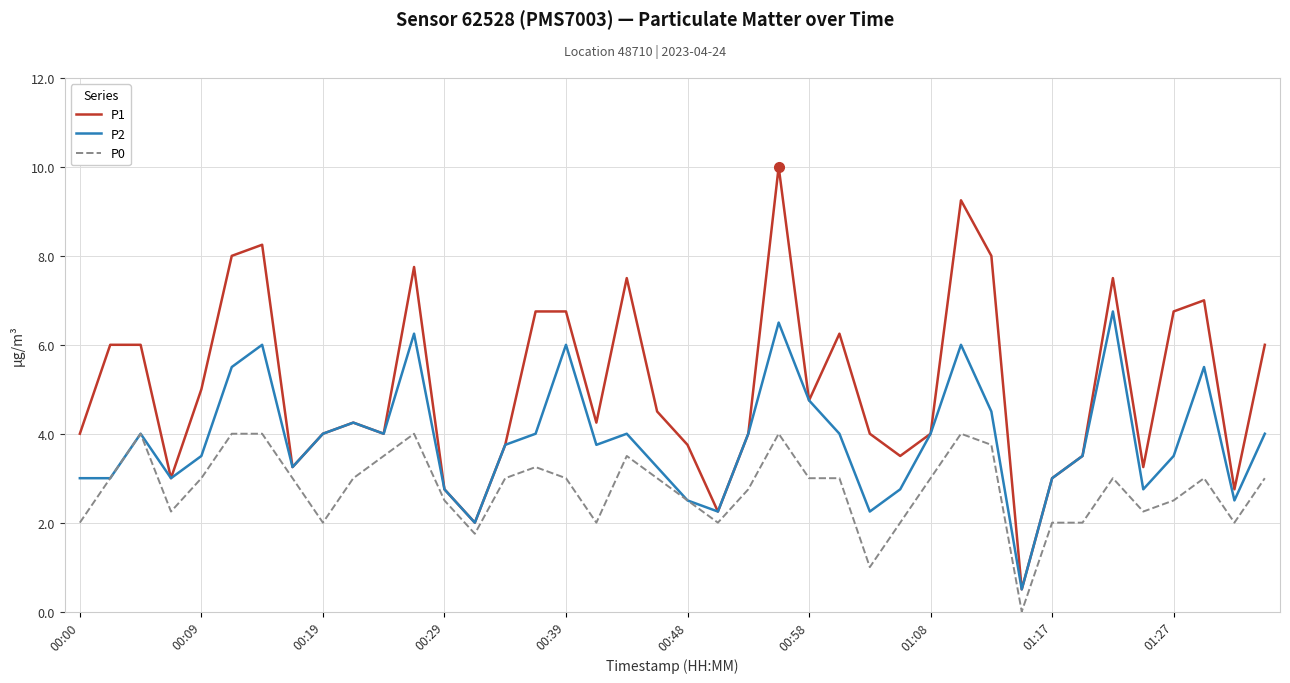

Which series has the largest total across all categories?

P1